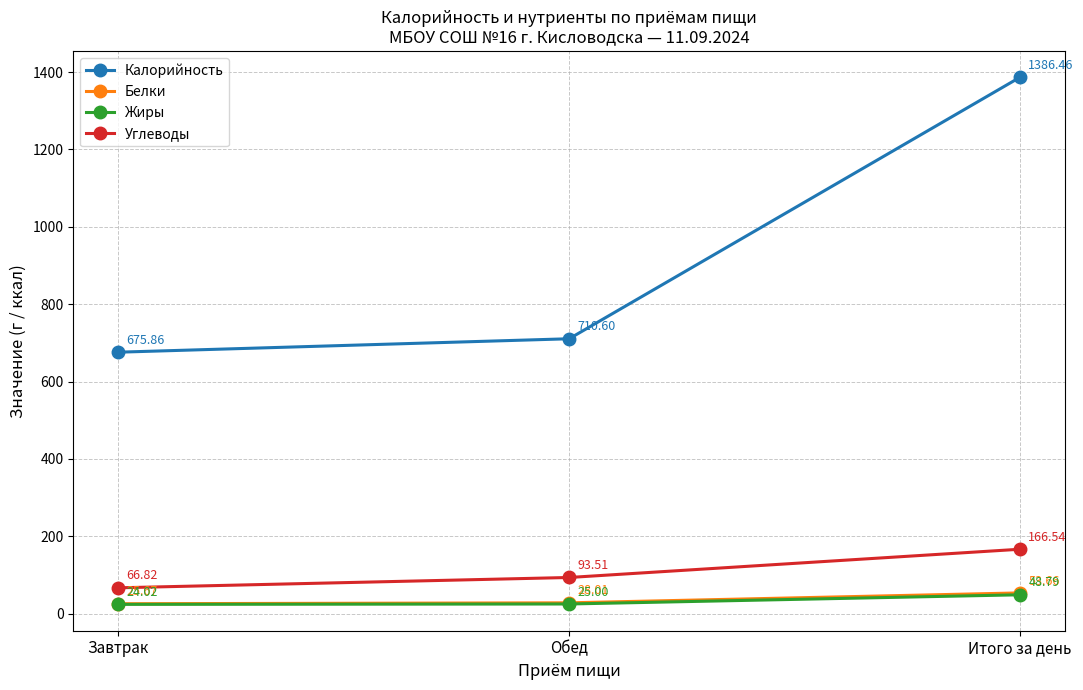

Reading left to right, extract all data points from this chart.

Калорийность: Завтрак=675.9	Обед=710.6	Итого за день=1386.5
Белки: Завтрак=25.7	Обед=28.0	Итого за день=53.7
Жиры: Завтрак=24.0	Обед=25.0	Итого за день=48.8
Углеводы: Завтрак=66.8	Обед=93.5	Итого за день=166.5